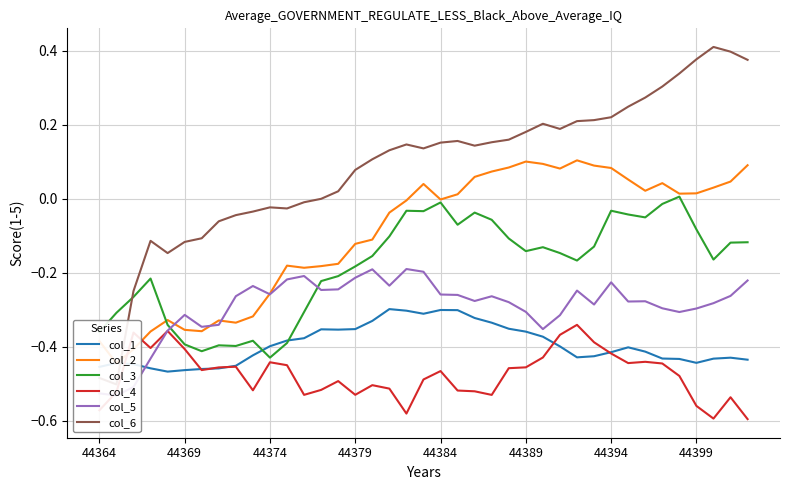

Is it true that col_3 equals -0.0 at 44389?

False